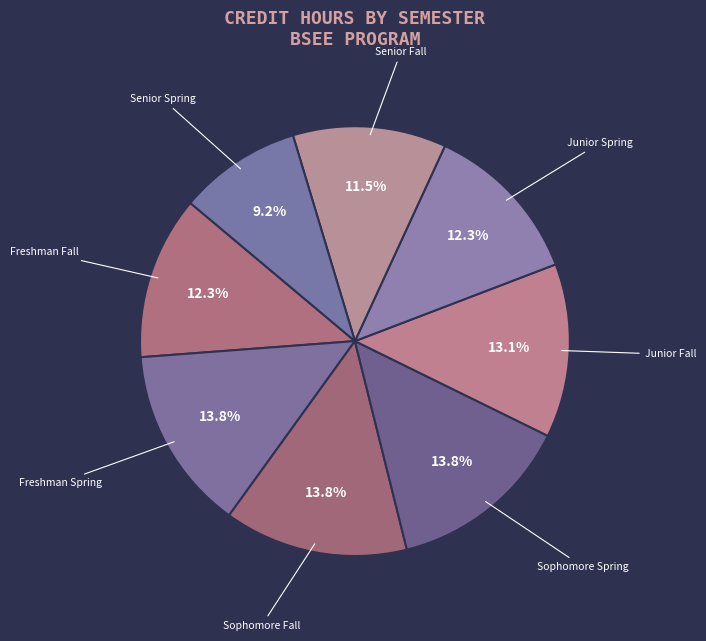

Does Junior Spring represent more than half of the total?

No